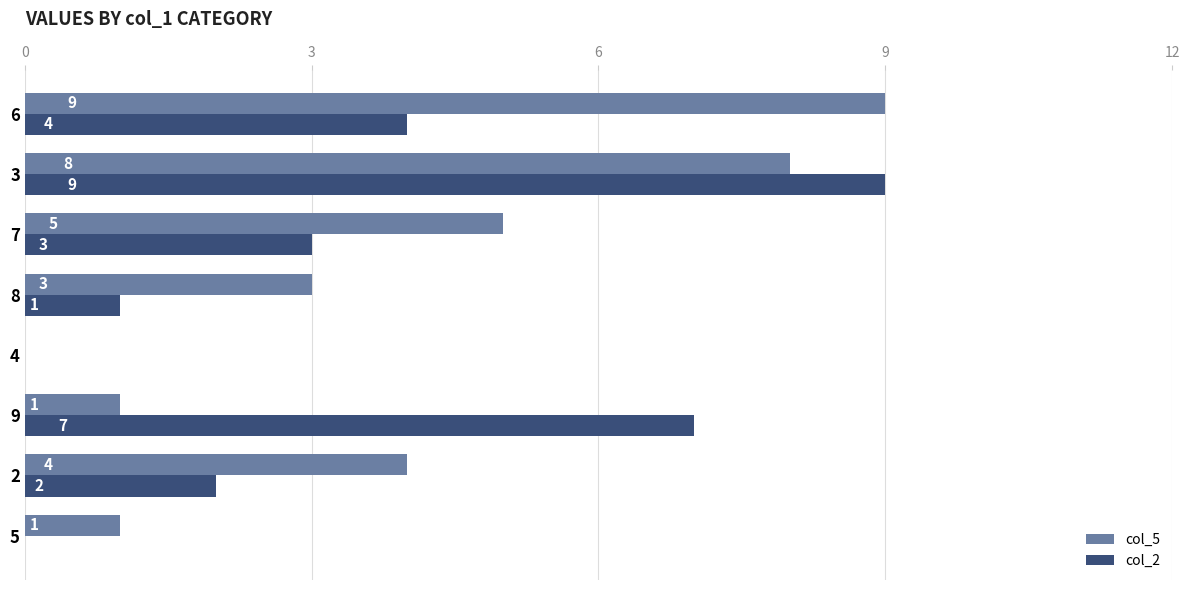

What is the highest value of the col_5 series?

9